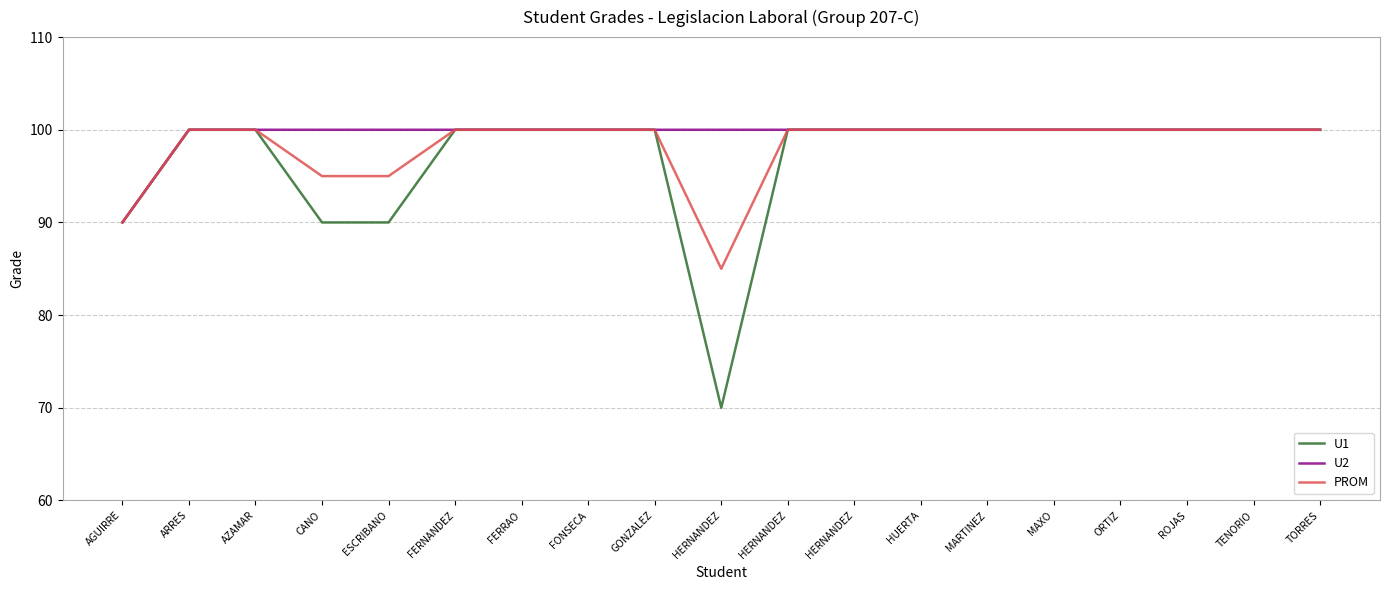

Which series has the largest range (max minus min)?

U1